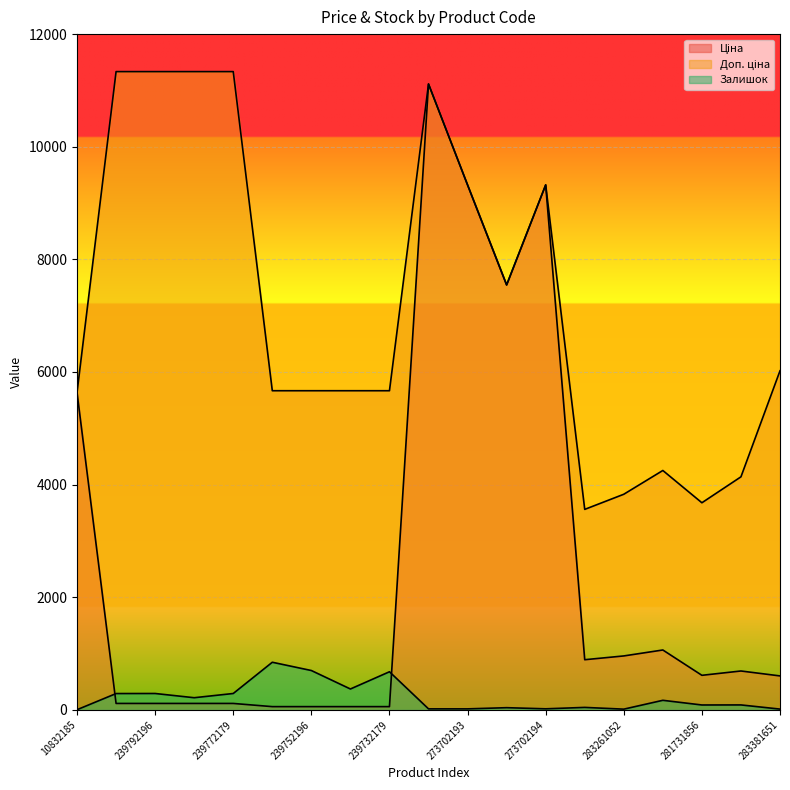

Rank the series at 285112220 from lowest to highest value.

Залишок, Ціна, Доп. ціна